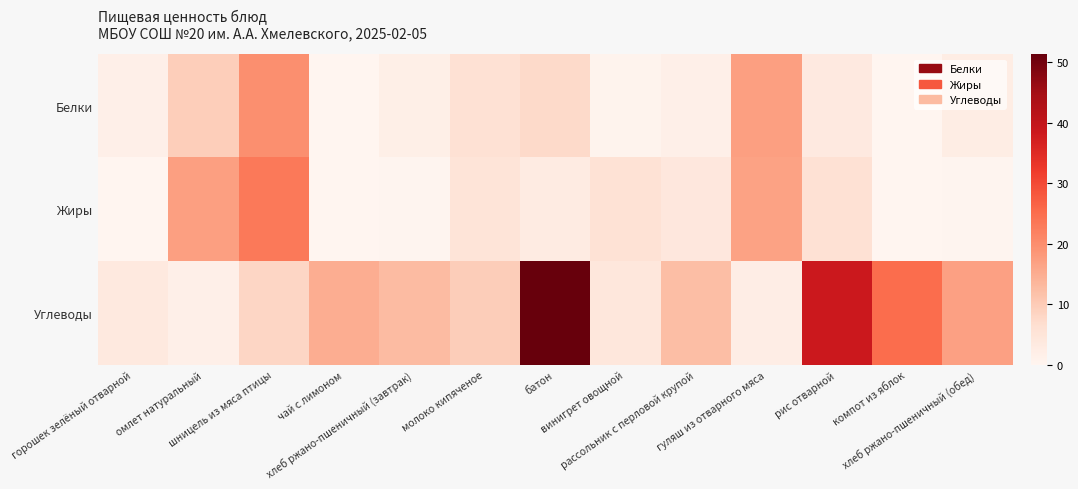

At which category is the sum across all series the highest?

батон